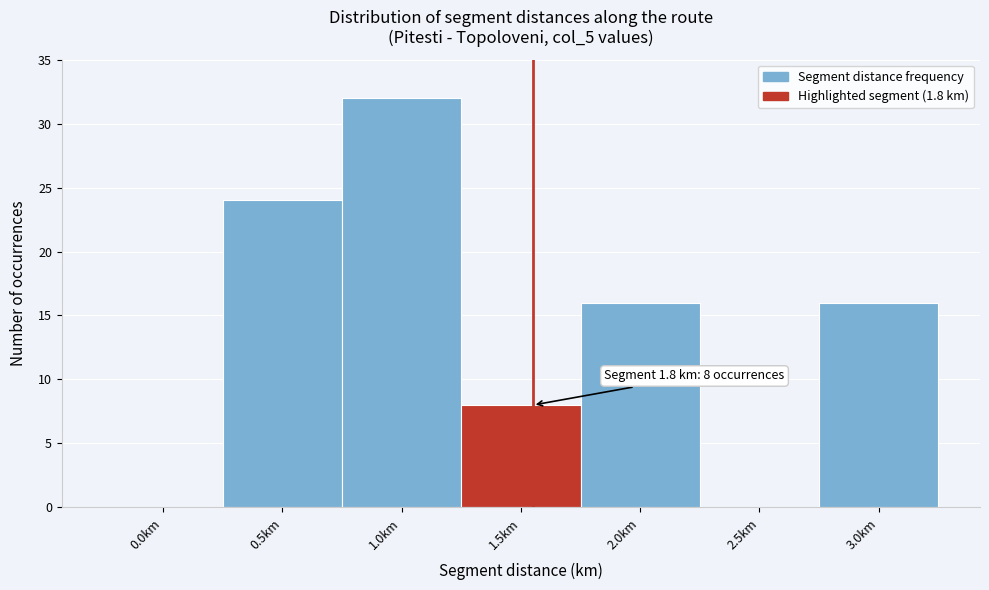

Reading left to right, list all the values displayed in this chart.

0.0km=0	0.5km=24	1.0km=32	1.5km=8	2.0km=16	2.5km=0	3.0km=16